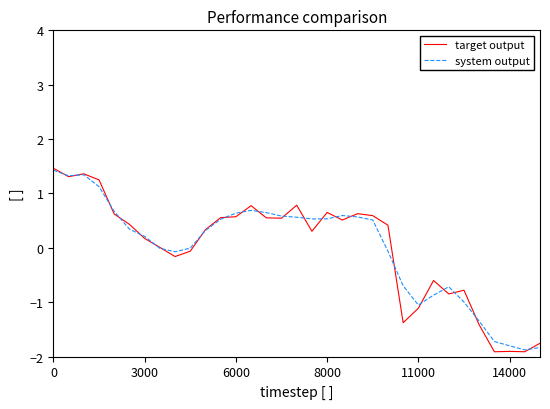

What is the minimum value shown in the chart?

-1.9